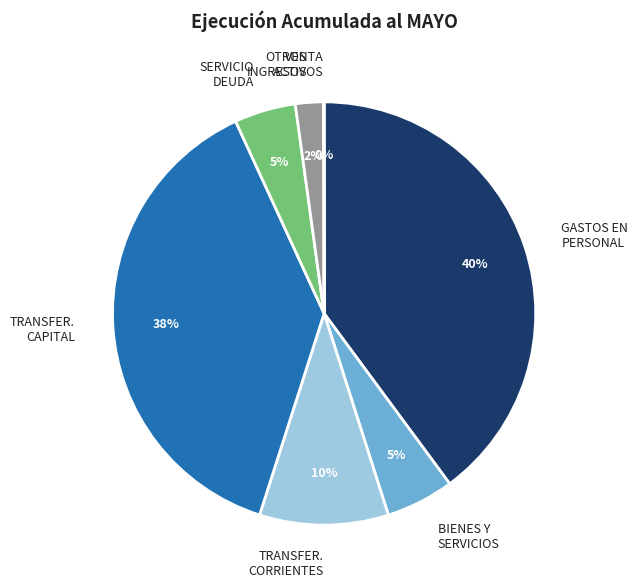

The TRANSFER. CORRIENTES slice represents 10% of the pie. True or false?

True